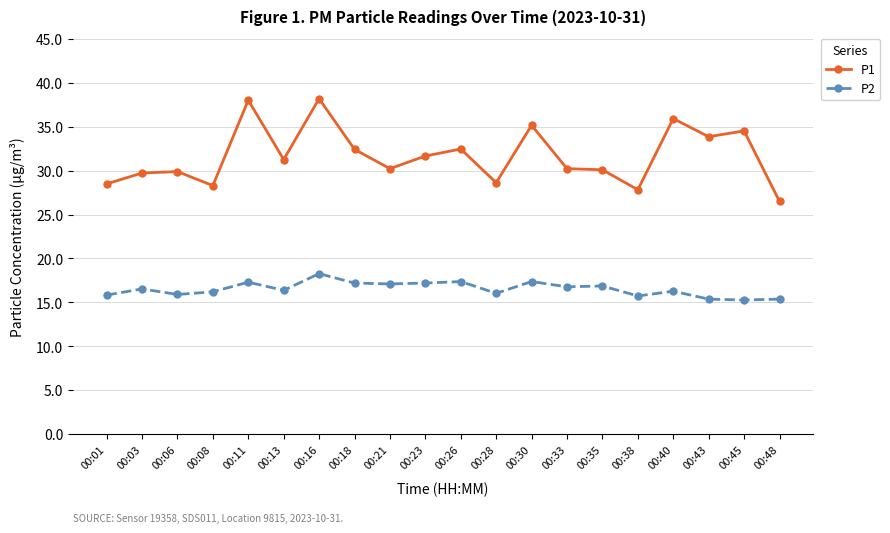

What is the difference between the P1 values at 00:40 and 00:33?

5.7